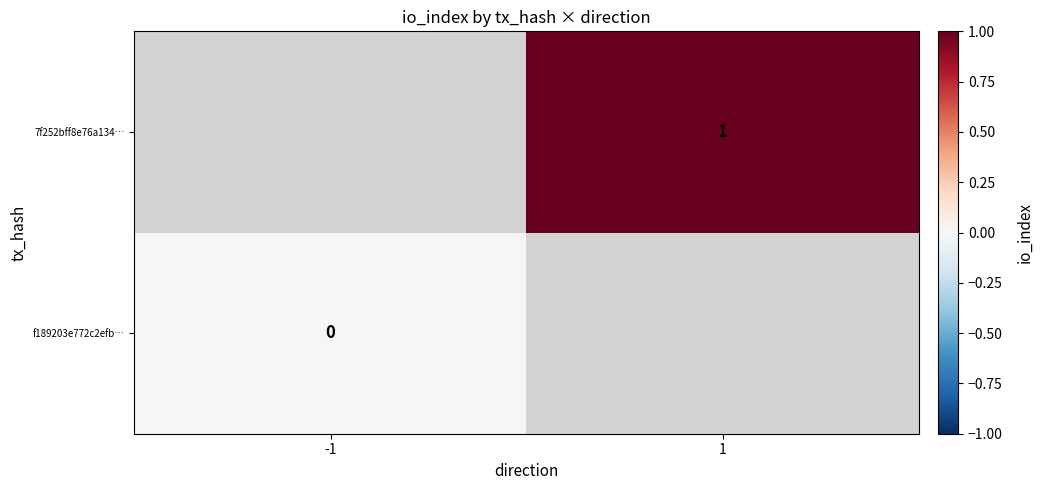

Rank the categories by f189203e772c2efb… value from lowest to highest.

-1, 1